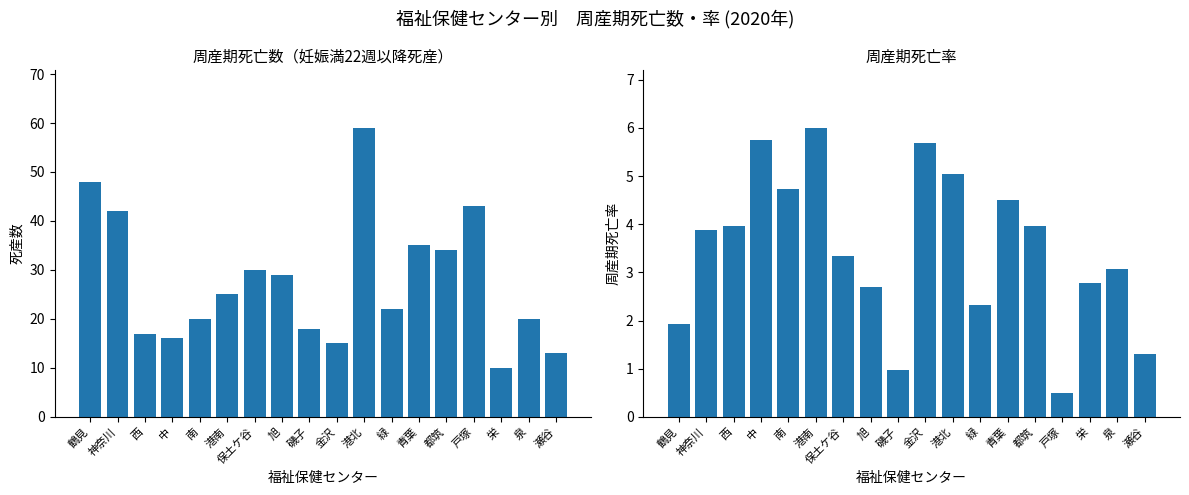

What is the sum of the 死産数（妊娠満22週以降） values at 都筑 and 青葉?

69.0